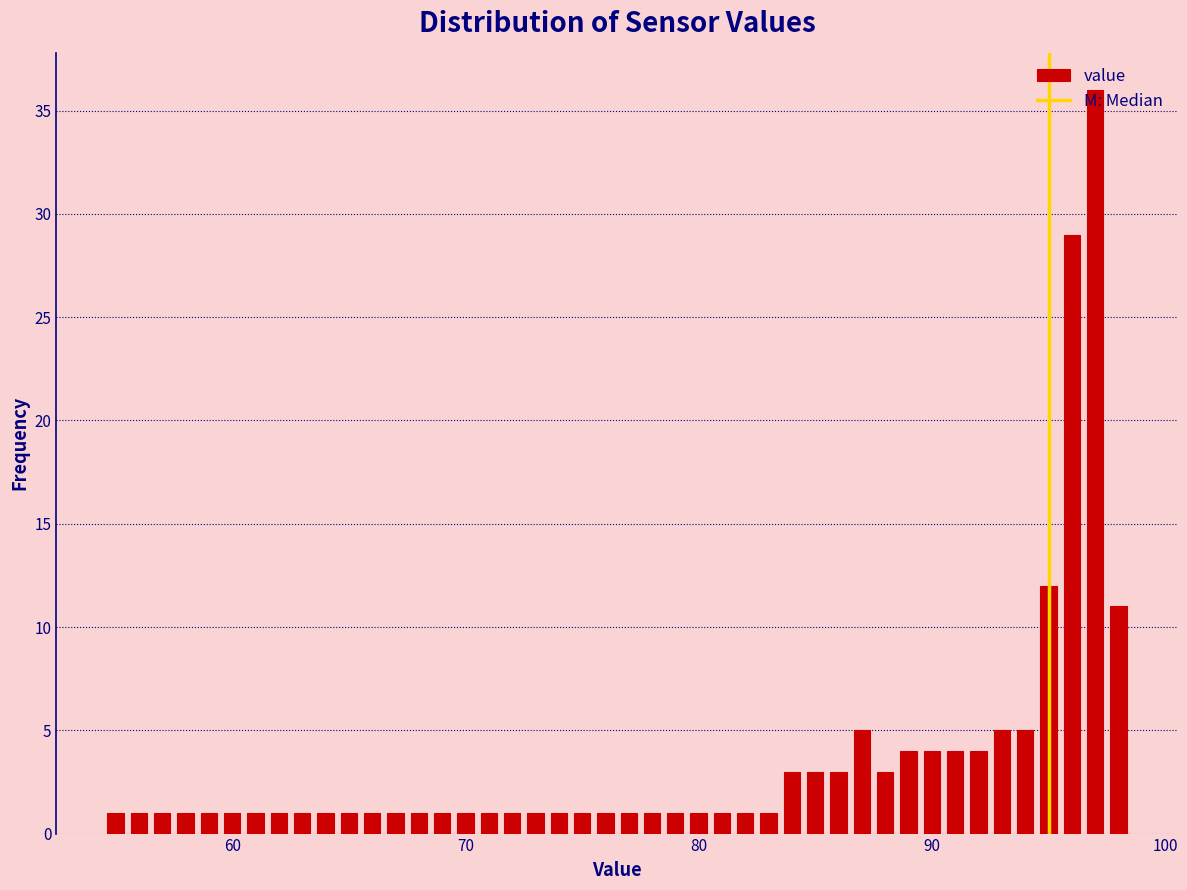

Around what value on the x-axis is the tallest bar? Give the approximate position of its centre, as read against the axis.

97